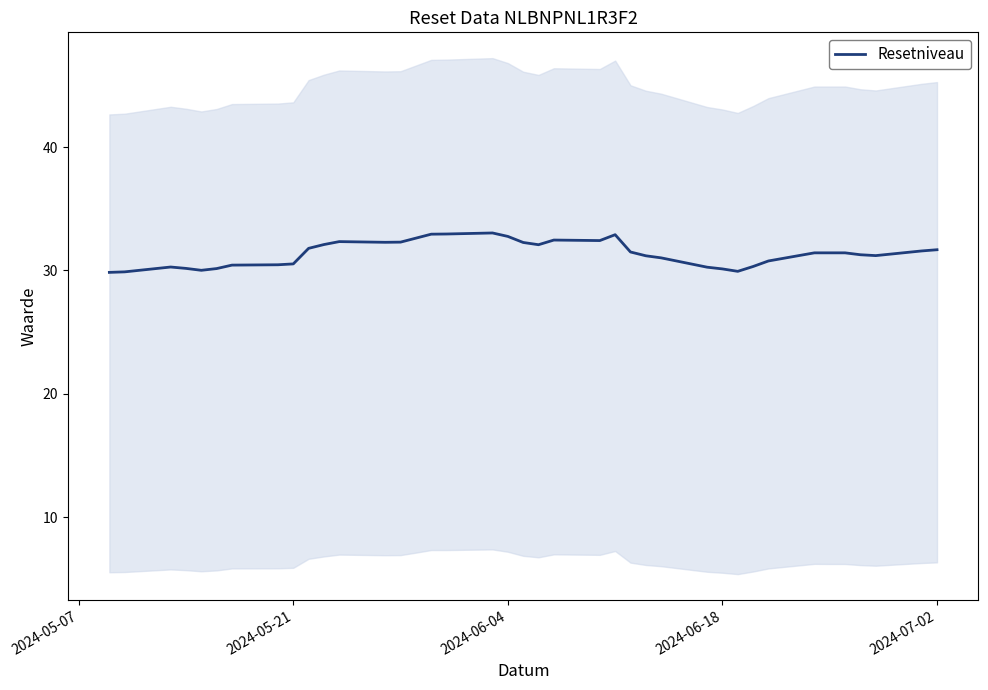

What is the difference between the maximum and minimum values?

3.2